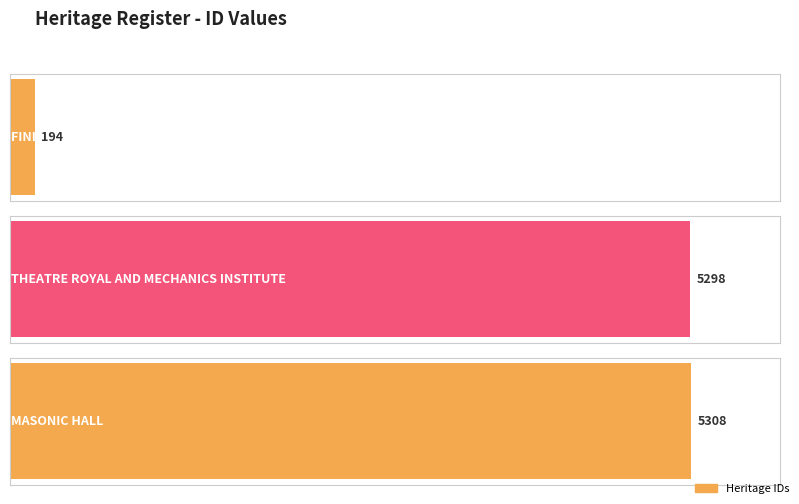

Reading left to right, transcribe all the data shown in this chart.

194	5298	5308